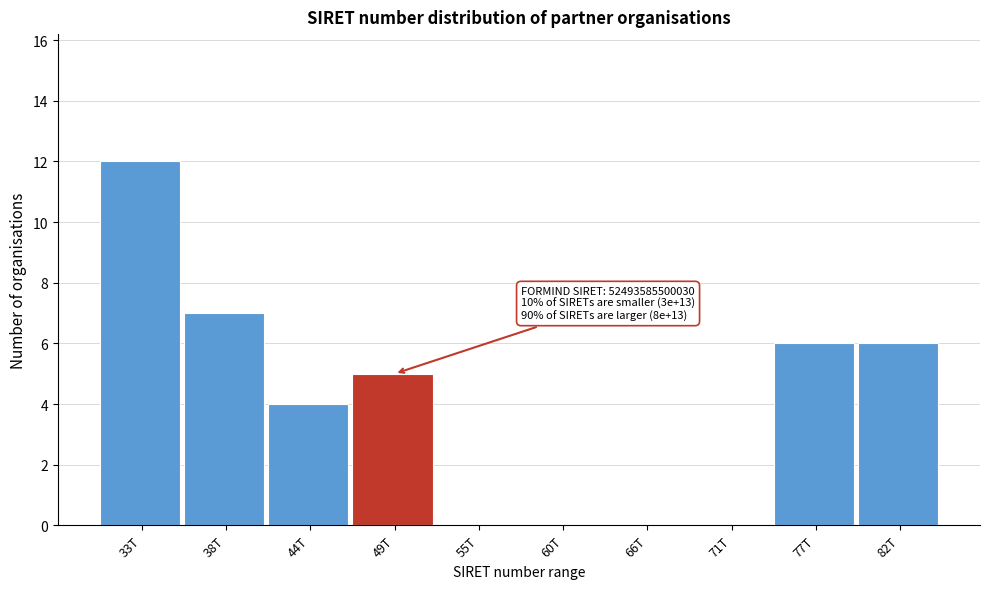

Reading left to right, list all the values displayed in this chart.

33T=12	38T=7	44T=4	49T=5	55T=0	60T=0	66T=0	71T=0	77T=6	82T=6